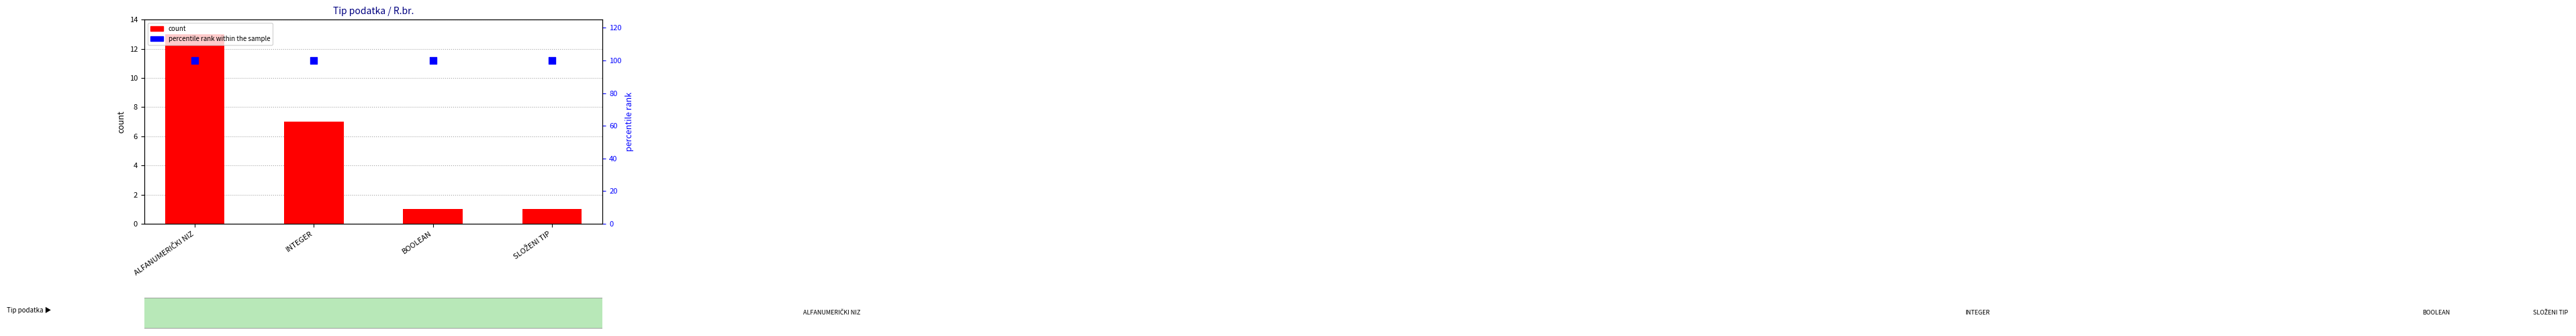

Is the value of count at ALFANUMERIČKI NIZ greater than the value of percentile rank within the sample at BOOLEAN?

No